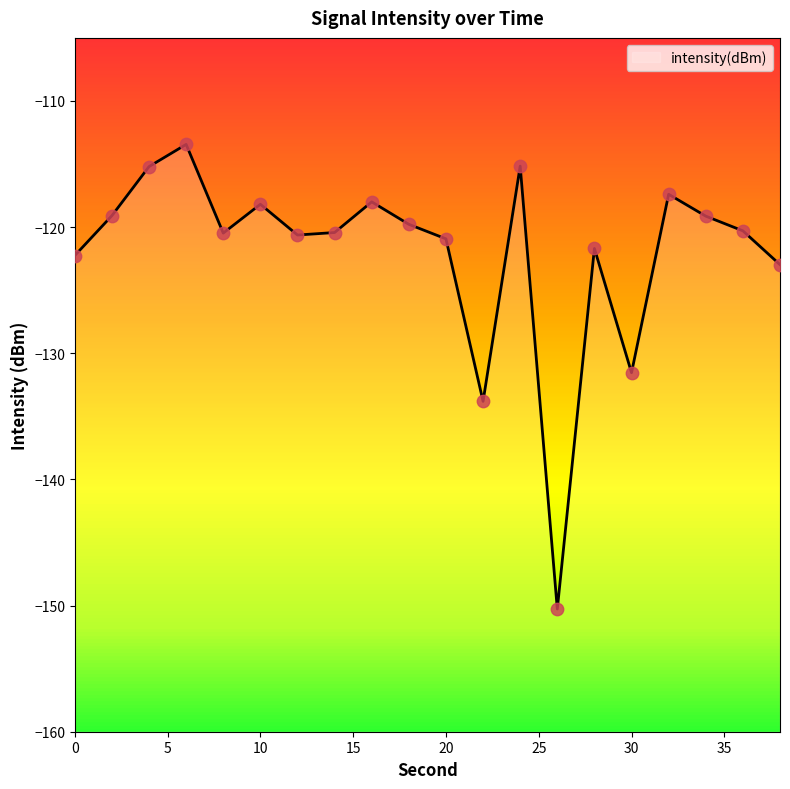

What is the change in value from 8 to 34?

+1.3